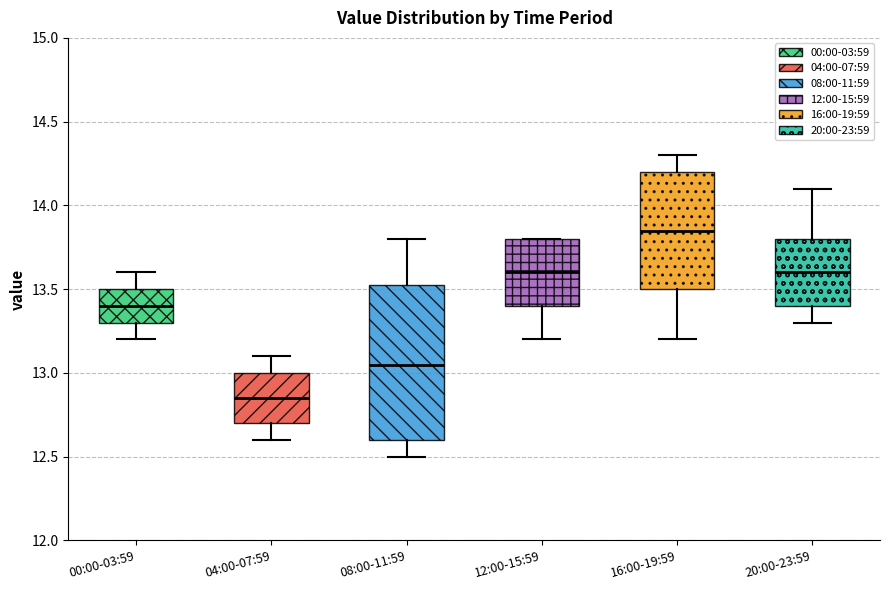

Reading left to right, read every box against the y-axis: the position of its median line, the range the box covers, and the ends of its whiskers. The values are not printed on the chart, so give them approximately, as read against the axis.

00:00-03:59: median 13.40, box 13.30 to 13.50, whiskers 13.20 to 13.60
04:00-07:59: median 12.85, box 12.70 to 13.00, whiskers 12.60 to 13.10
08:00-11:59: median 13.05, box 12.60 to 13.55, whiskers 12.50 to 13.80
12:00-15:59: median 13.60, box 13.40 to 13.80, whiskers 13.20 to 13.80
16:00-19:59: median 13.85, box 13.50 to 14.20, whiskers 13.20 to 14.30
20:00-23:59: median 13.60, box 13.40 to 13.80, whiskers 13.30 to 14.10